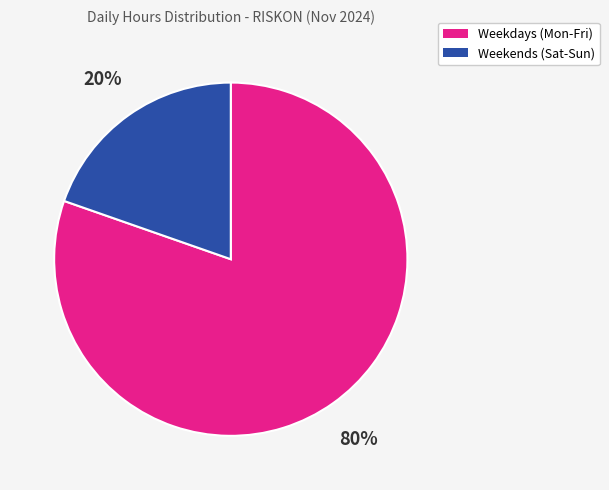

Is there any slice that represents more than half of the pie?

Yes